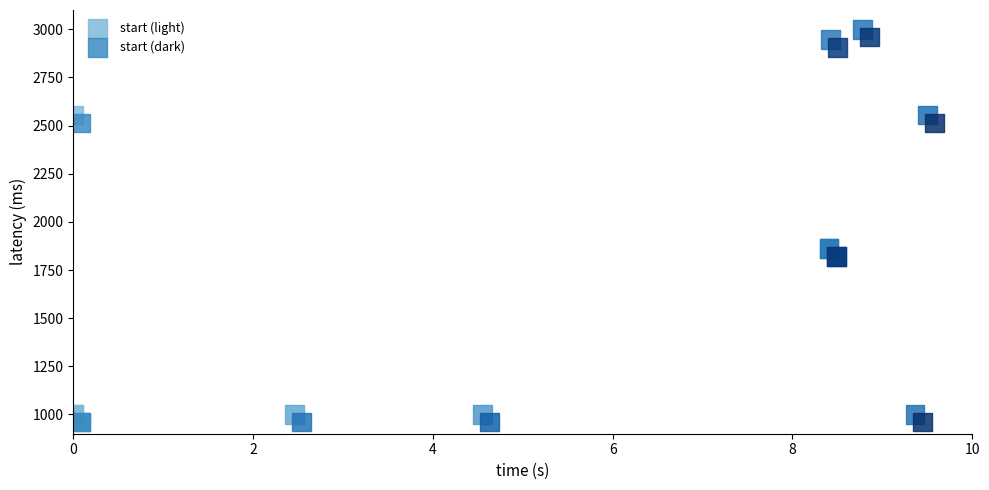

Which series reaches the maximum Y coordinate?

start (light)